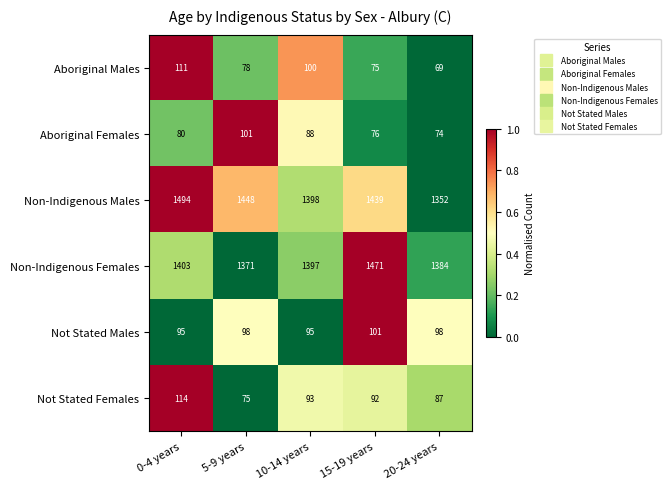

What is the approximate value of Aboriginal Males at 20-24 years, to the nearest 5?

70